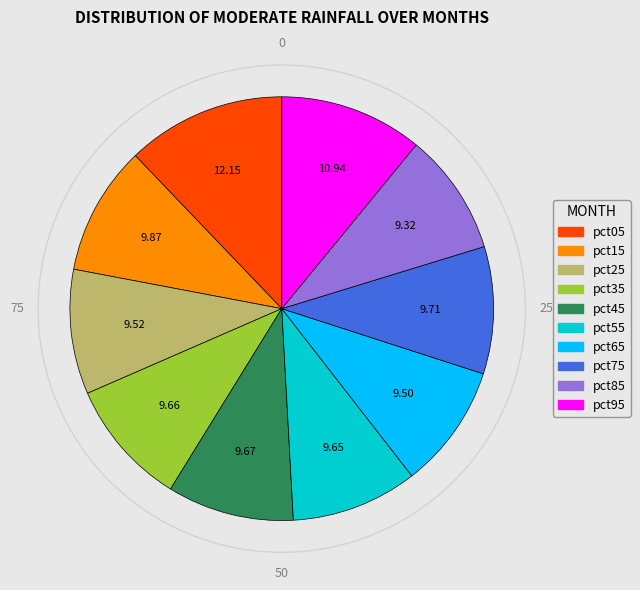

Does pct45 represent more than half of the total?

No